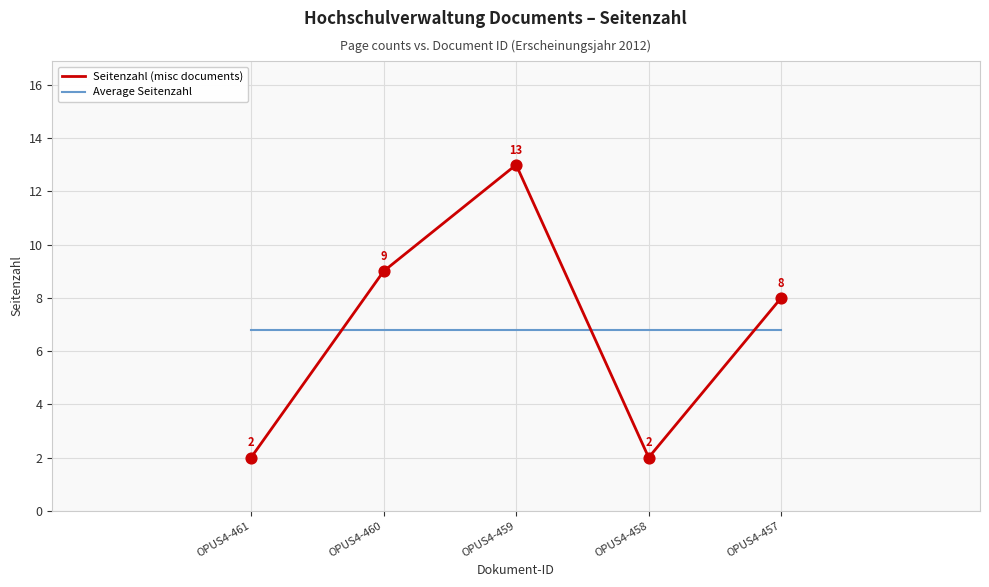

What are all the series names shown in the legend?

Seitenzahl (misc documents), Average Seitenzahl